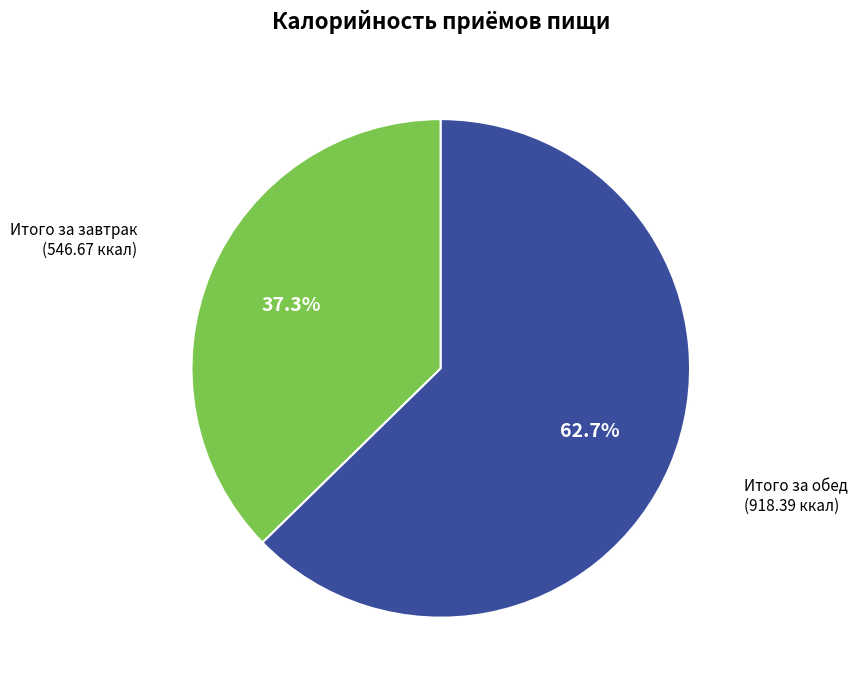

Does any single category account for the majority?

Yes